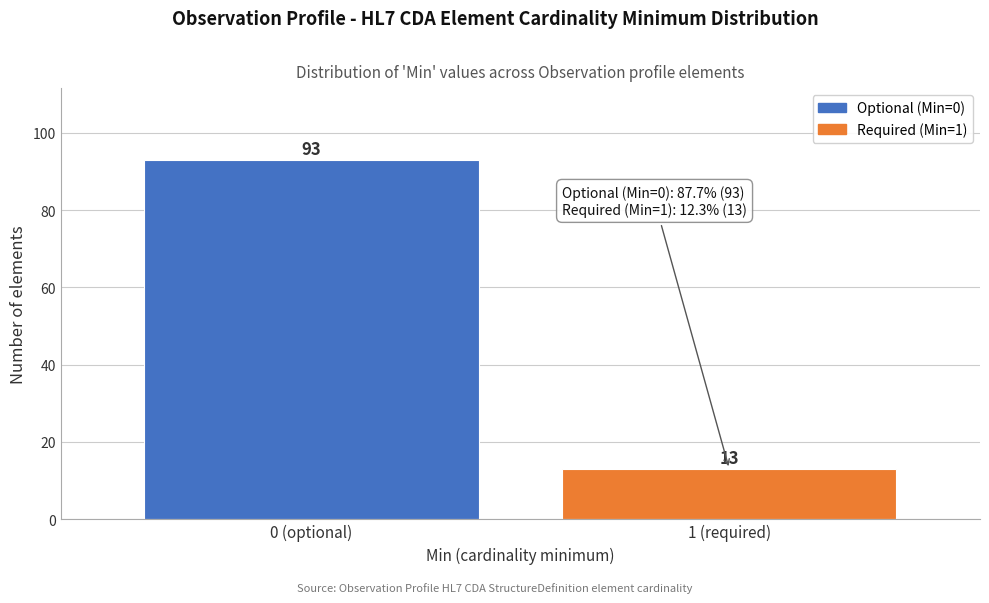

Reading right to left, what are all the values shown in this chart?

1 (required)=13	0 (optional)=93